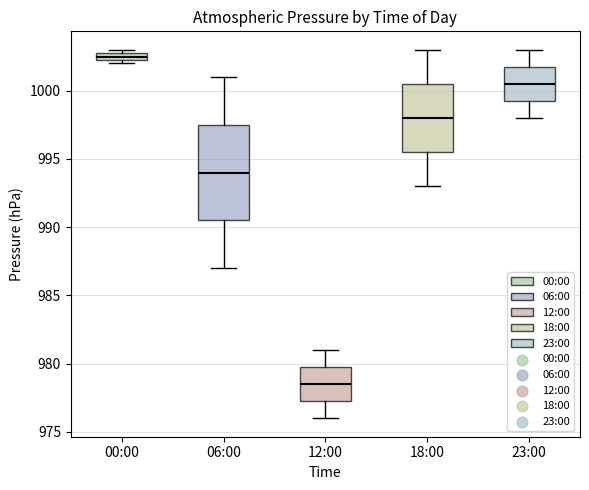

Where is the lower edge of the box for 00:00 on the y-axis? The values are not printed on the chart, so give them approximately, as read against the axis.

1002.5